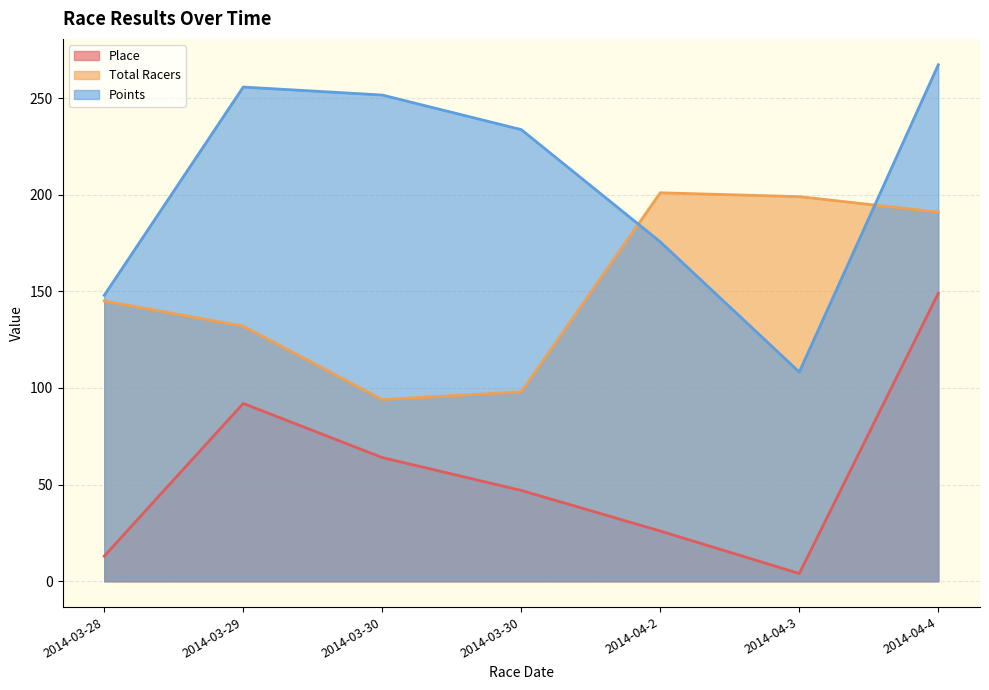

The value of Place at 2014-03-30 is 47.0. True or false?

True